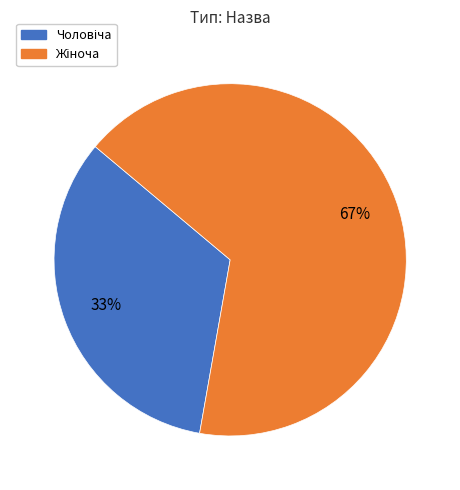

To the nearest percent, what is the average slice percentage?

50%